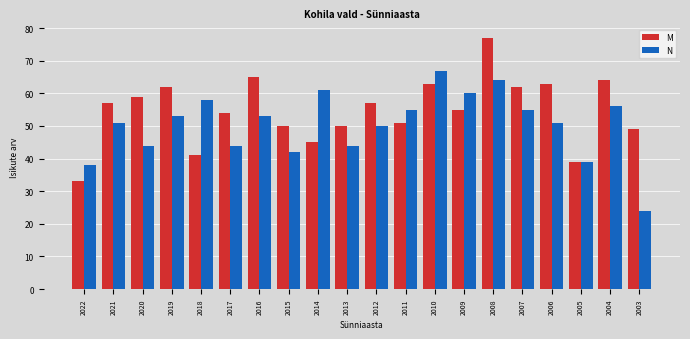

Reading left to right, transcribe all the data shown in this chart.

M: 33	57	59	62	41	54	65	50	45	50	57	51	63	55	77	62	63	39	64	49
N: 38	51	44	53	58	44	53	42	61	44	50	55	67	60	64	55	51	39	56	24